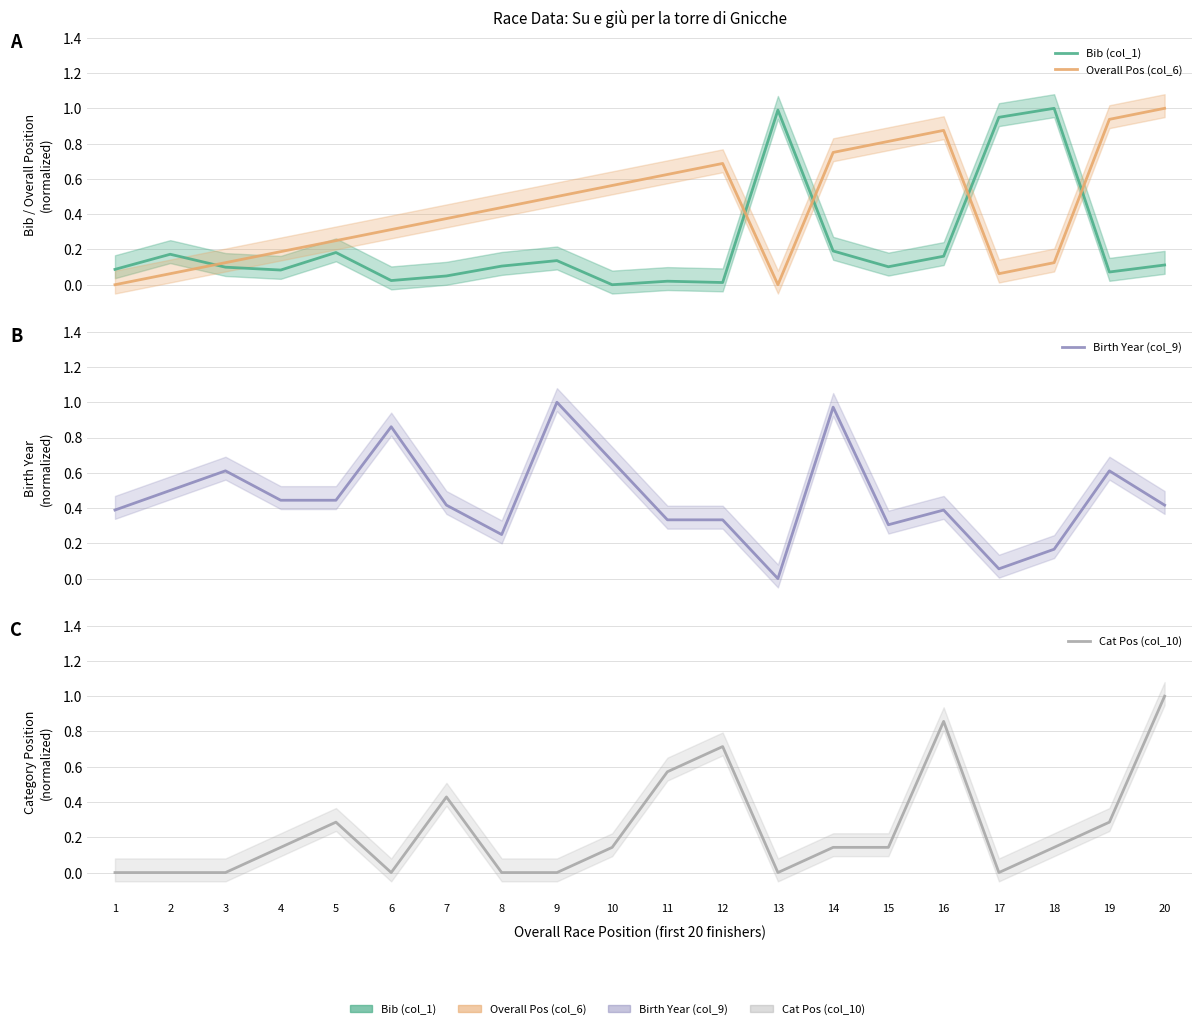

At which category is the sum across all series the highest?

20